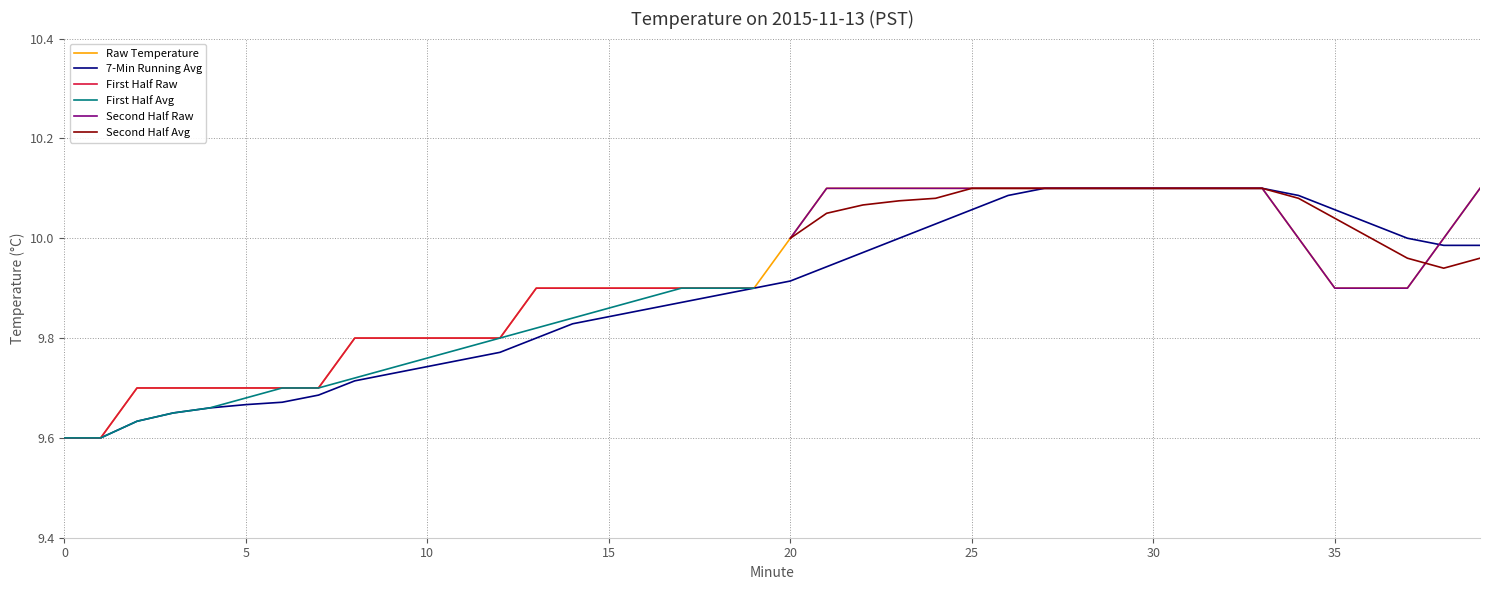

Is it true that First Half Avg equals 2.4 at 10?

False